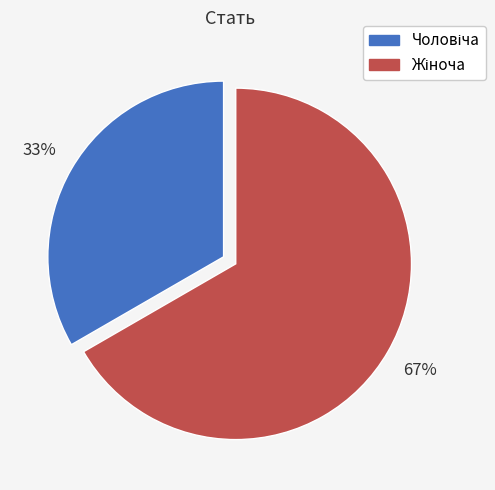

Does any single category account for the majority?

Yes